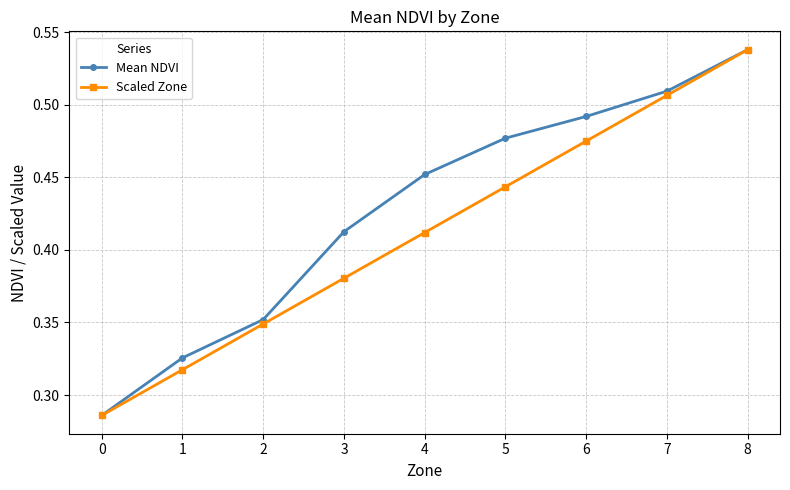

At how many categories does at least one series exceed 0?

9